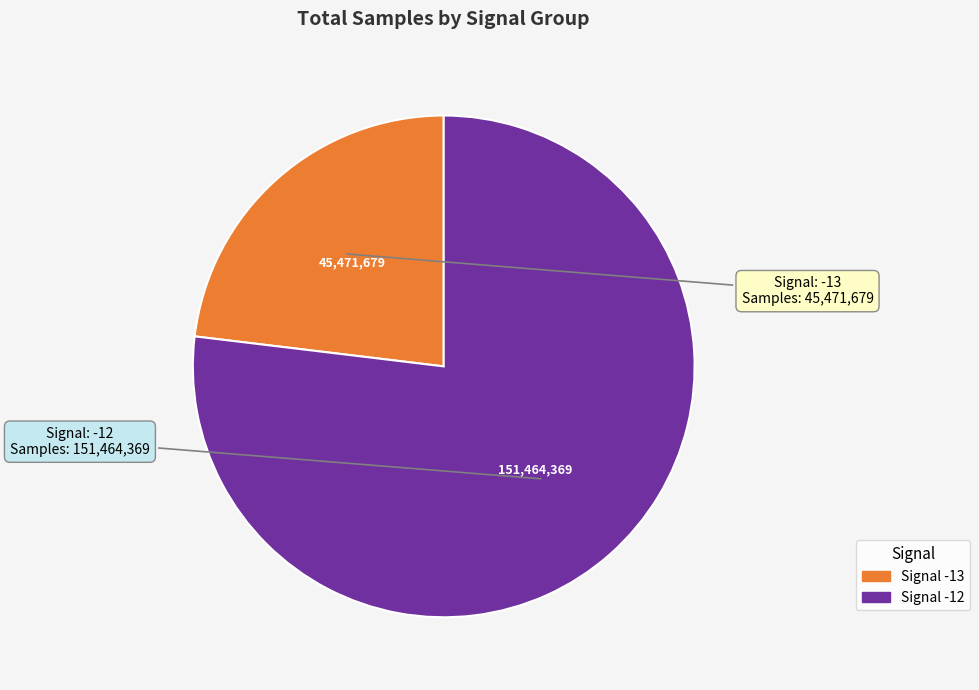

Is there any slice that represents more than half of the pie?

Yes